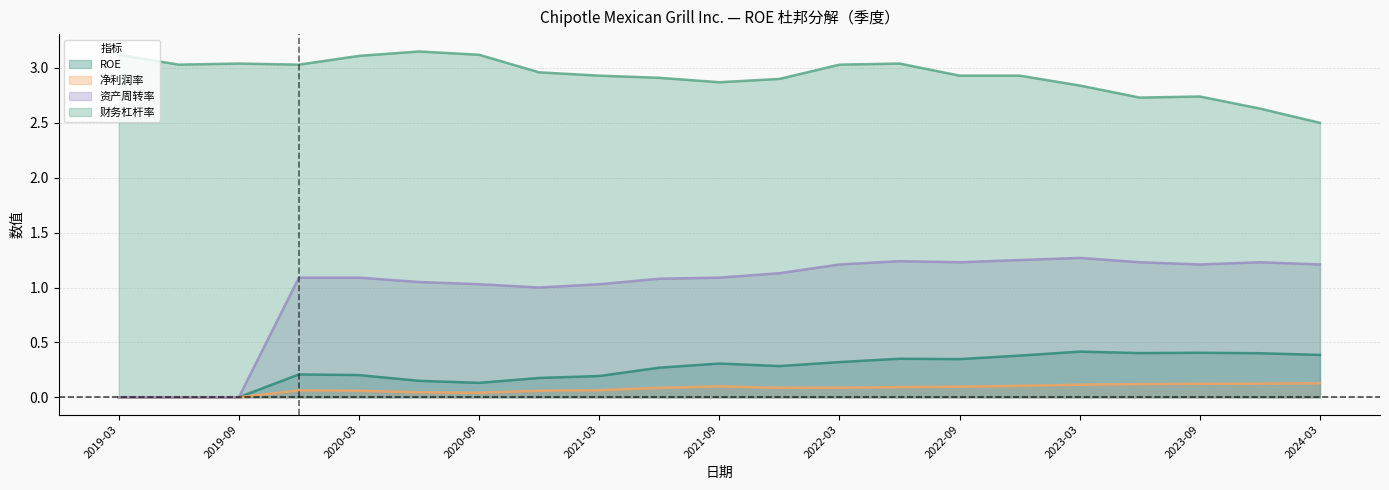

Which series changed the most between 2019-03 and 2022-03?

资产周转率